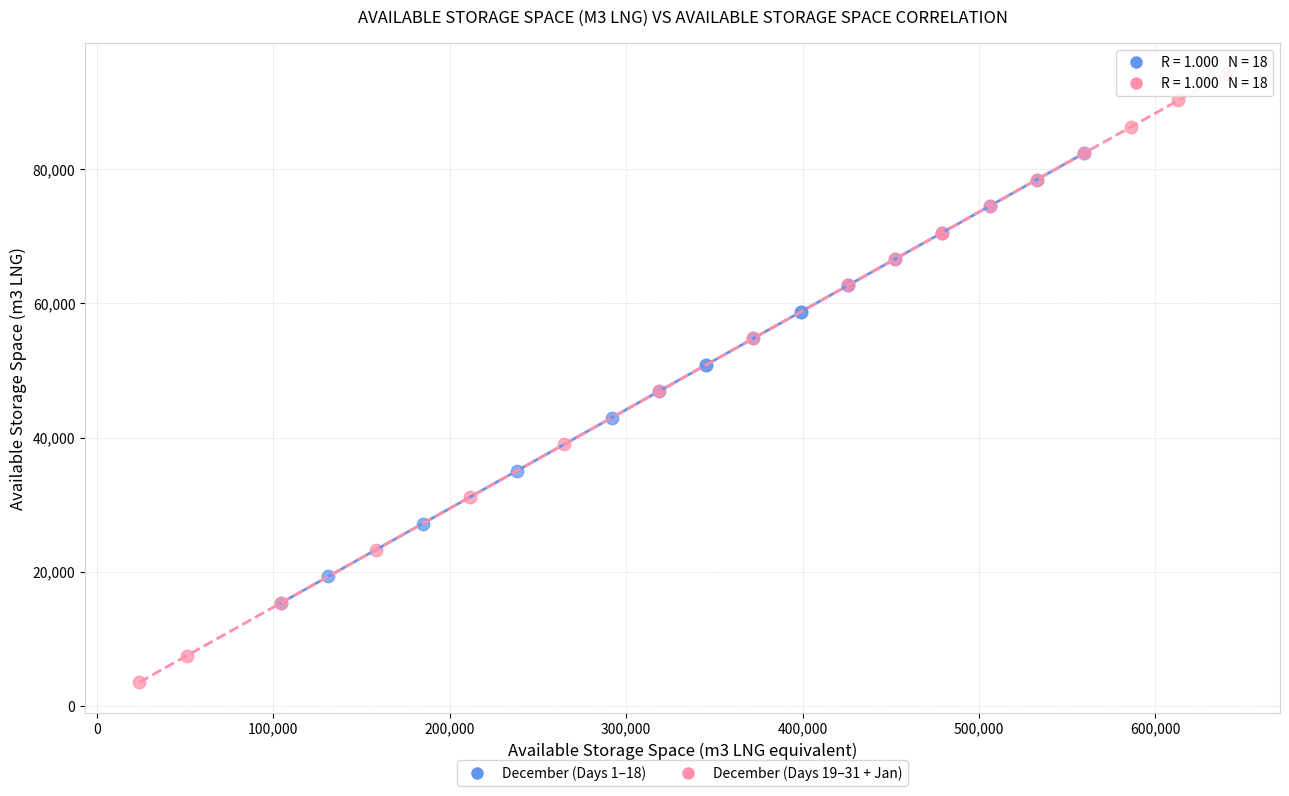

Which series contains the highest Y value?

December (Days 19–31 + Jan)